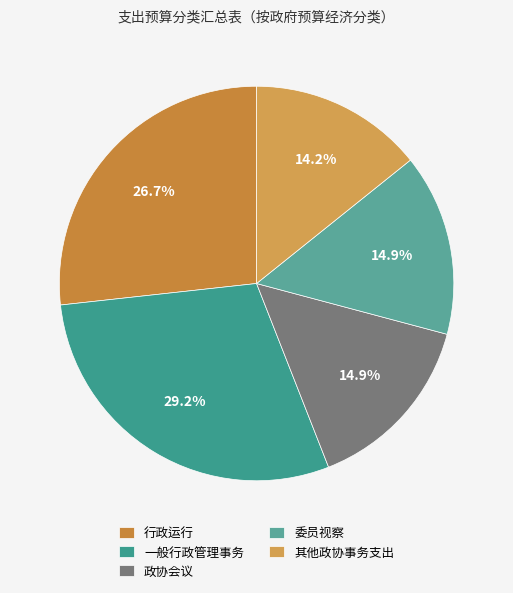

To the nearest percent, what percentage of the pie is 委员视察?

15%